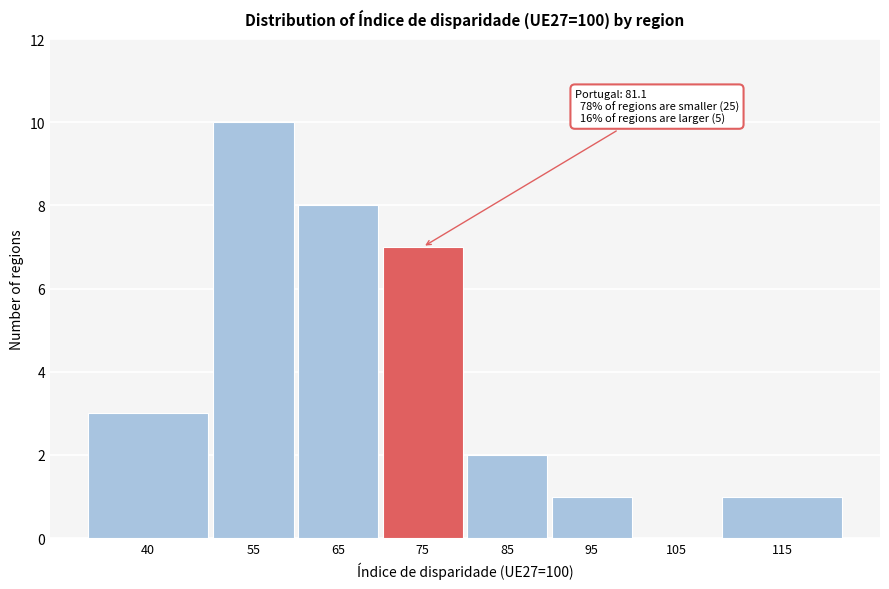

Reading left to right, extract all data points from this chart.

40=3	55=10	65=8	75=7	85=2	95=1	105=0	115=1